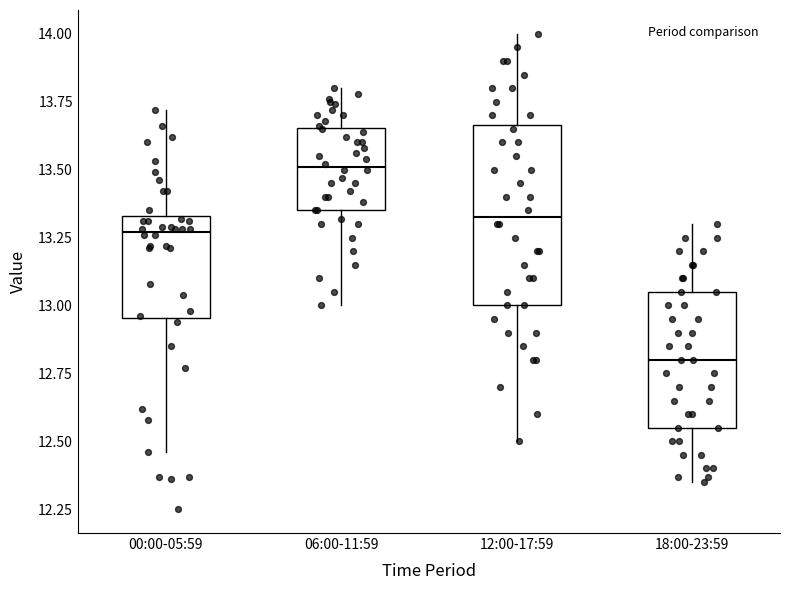

Reading left to right, read every box against the y-axis: the position of its median line, the range the box covers, and the ends of its whiskers. The values are not printed on the chart, so give them approximately, as read against the axis.

00:00-05:59: median 13.25, box 12.95 to 13.35, whiskers 12.45 to 13.70
06:00-11:59: median 13.50, box 13.35 to 13.65, whiskers 13.00 to 13.80
12:00-17:59: median 13.35, box 13.00 to 13.65, whiskers 12.50 to 14.00
18:00-23:59: median 12.80, box 12.55 to 13.05, whiskers 12.35 to 13.30